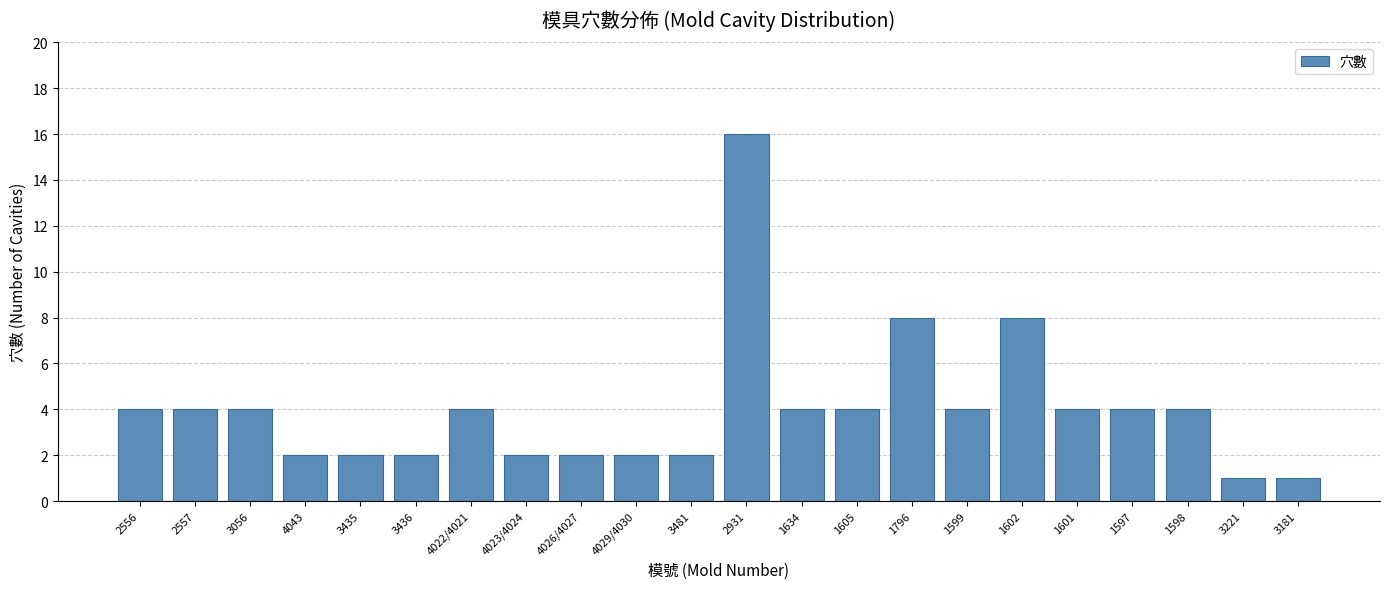

What position from the right is 2556?

22